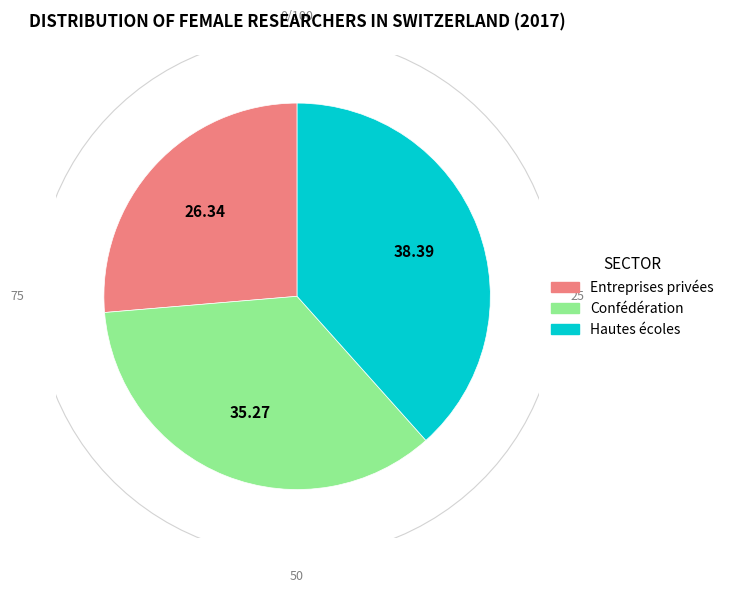

Rank the categories by value from highest to lowest.

Hautes écoles, Confédération, Entreprises privées